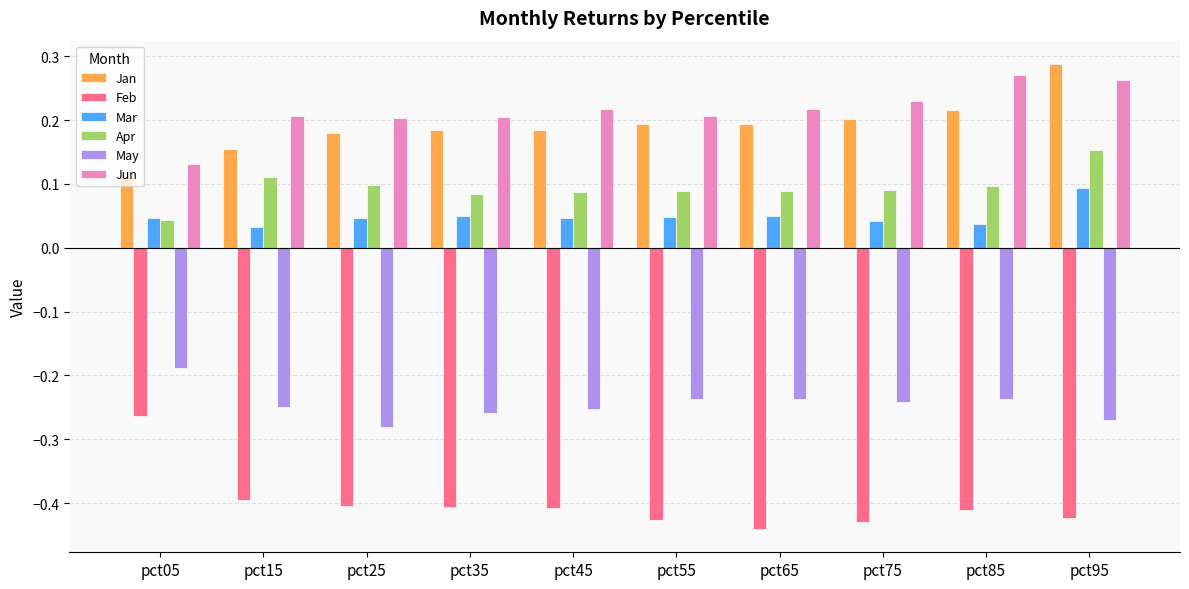

What is the sum of all Jan values?

1.9